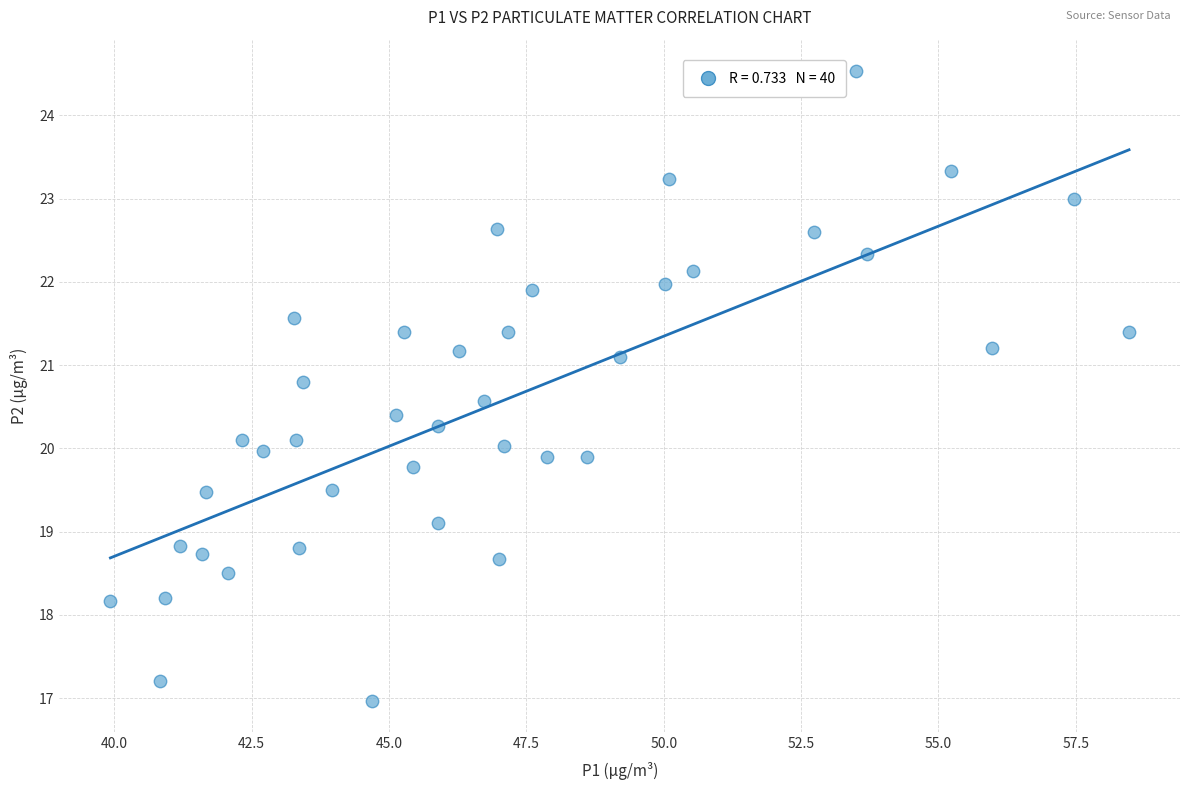

What is the range of Y values (max minus min)?

7.6